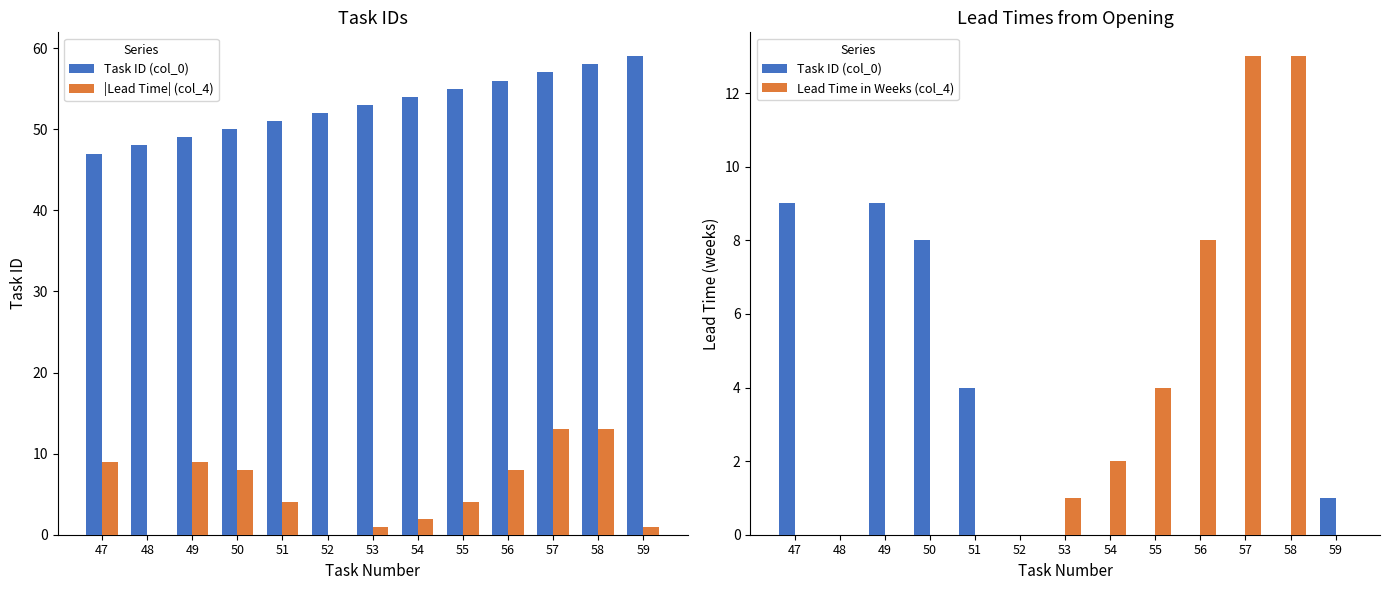

Rank the series by their maximum value, from lowest to highest.

Task ID (col_0), |Lead Time| (col_4), Lead Time in Weeks (col_4)